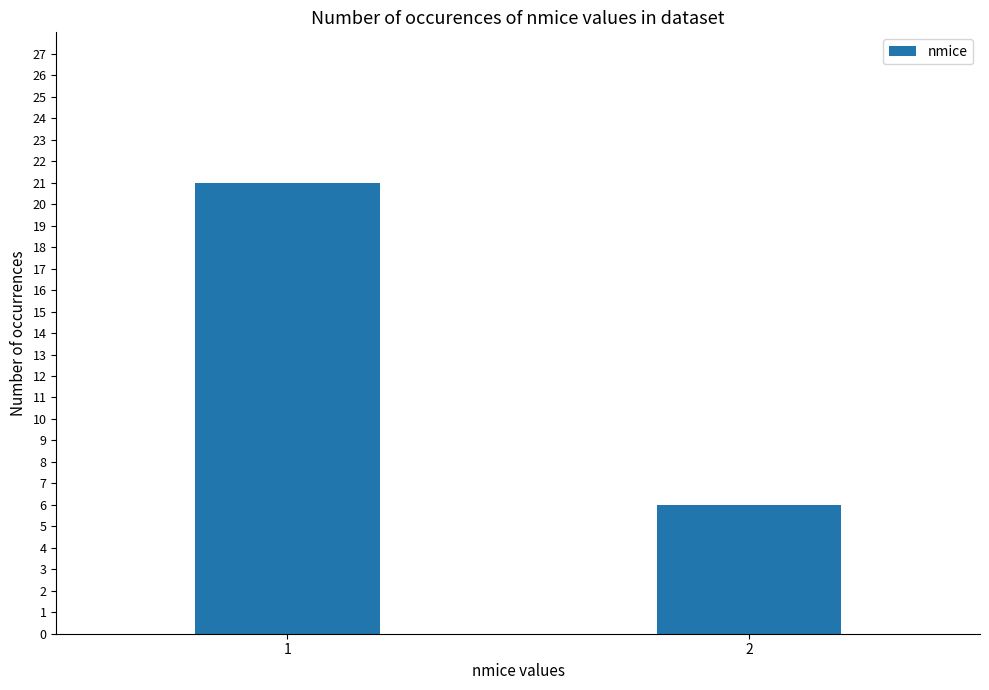

Reading left to right, extract all data points from this chart.

21	6